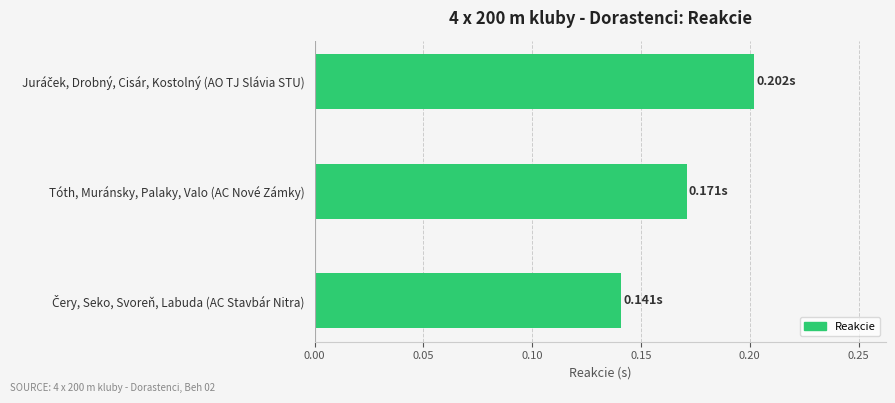

What is the sum of all values?

0.5